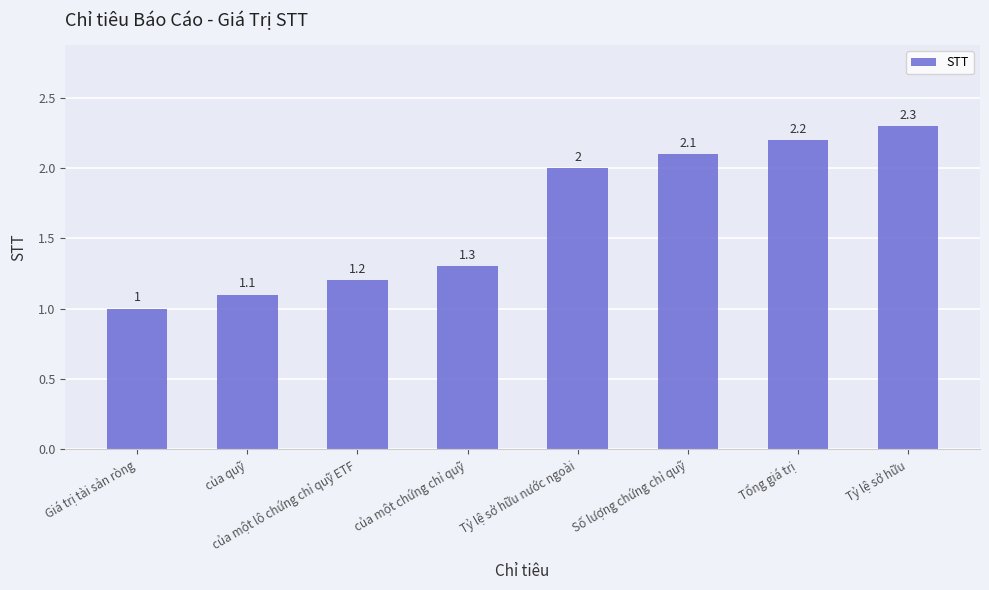

Reading right to left, extract all data points from this chart.

Tỷ lệ sở hữu=2.3	Tổng giá trị=2.2	Số lượng chứng chỉ quỹ=2.1	Tỷ lệ sở hữu nước ngoài=2.0	của một chứng chỉ quỹ=1.3	của một lô chứng chỉ quỹ ETF=1.2	của quỹ=1.1	Giá trị tài sản ròng=1.0